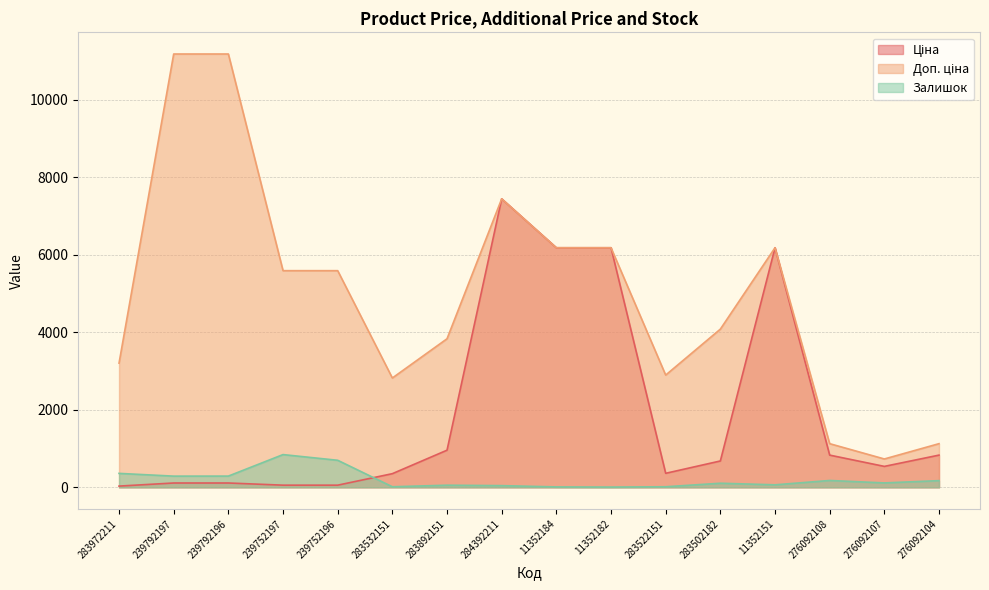

Is it true that Доп. ціна equals 4082.3 at 283502182?

True